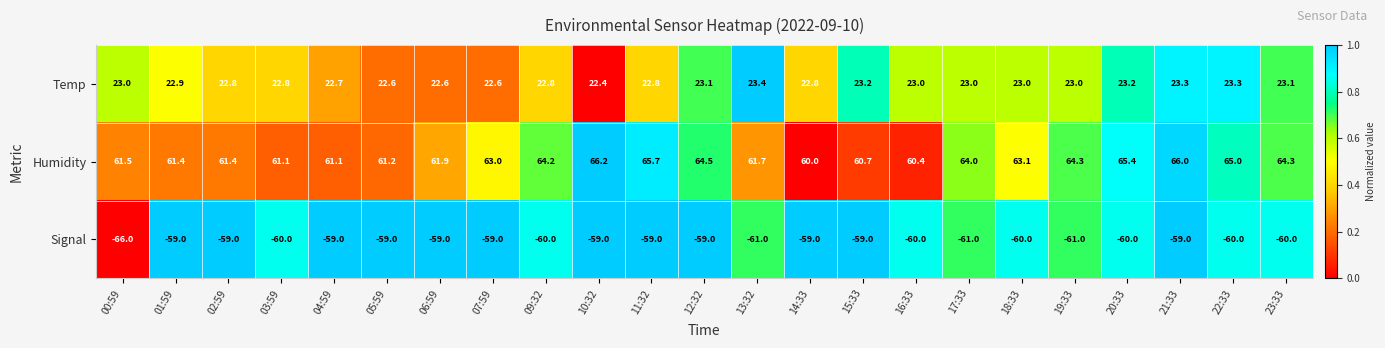

Between 17:33 and 18:33, which series saw the biggest shift?

Signal